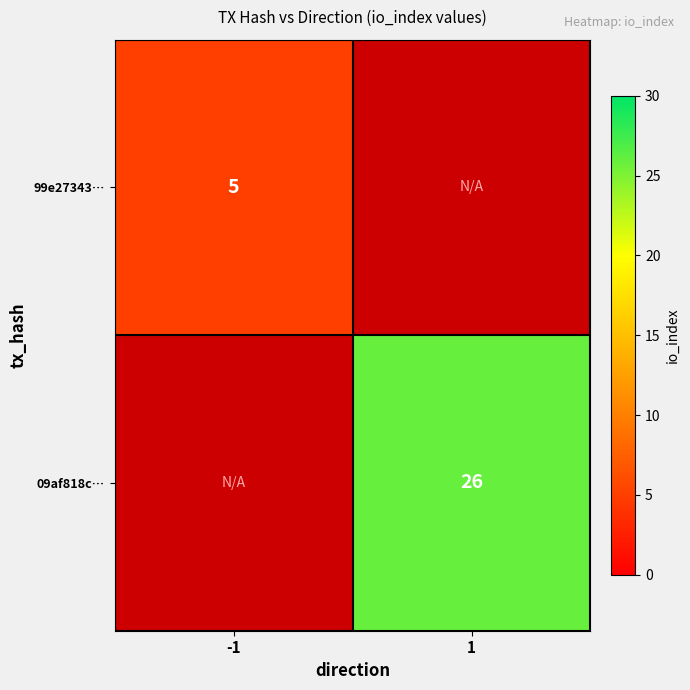

True or false: 99e27343… has a value of 8 at -1.

False